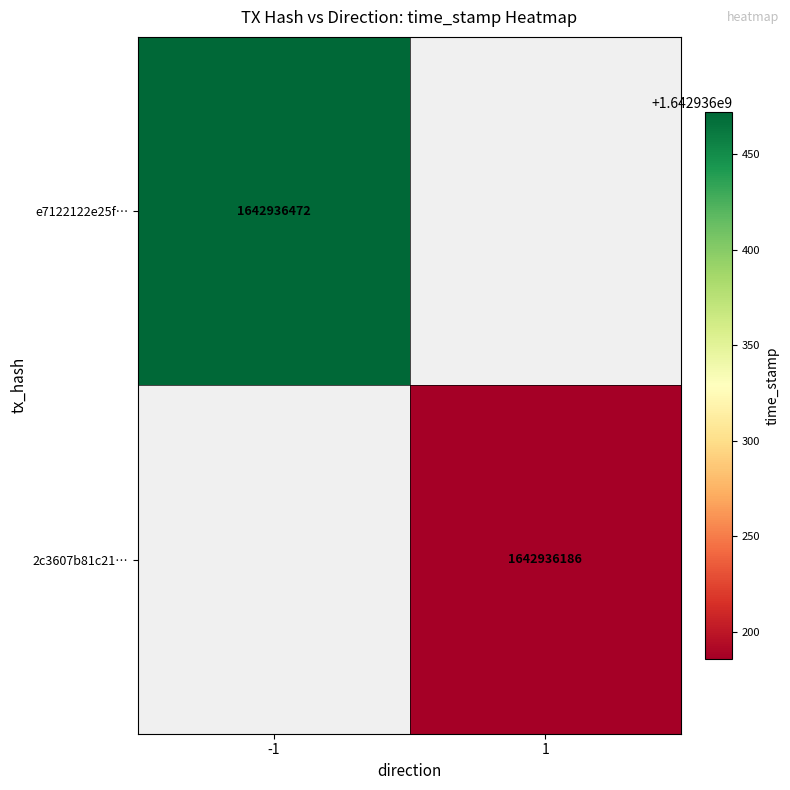

List the series in order of their overall mean, highest first.

e7122122e25f8b47cf10603d330ff66fe5766c9, 2c3607b81c21ca0fc747b76b83e1f3c93cd5ff1